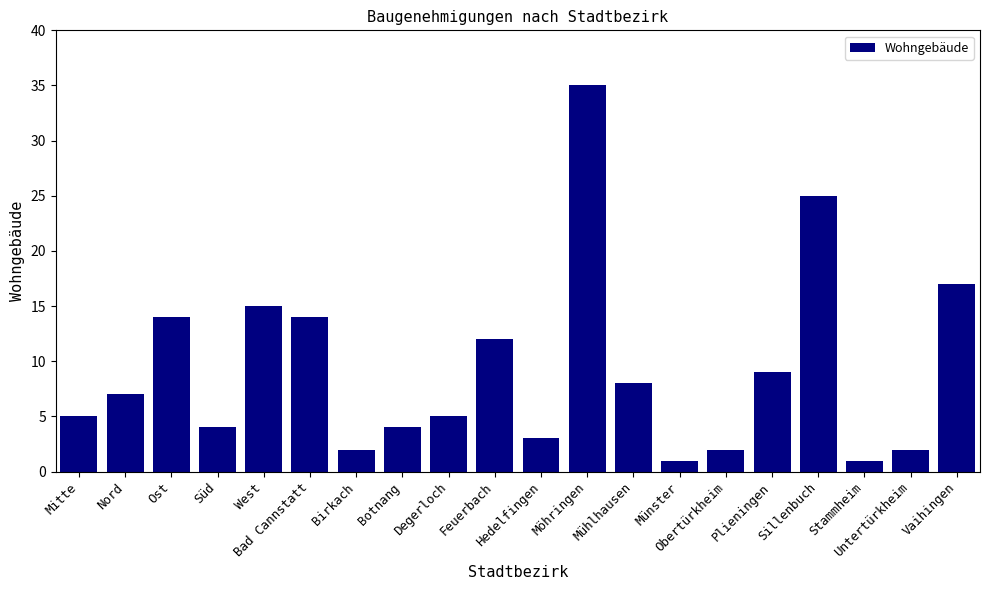

What is the ratio of the value at Bad Cannstatt to the value at Sillenbuch?

0.6